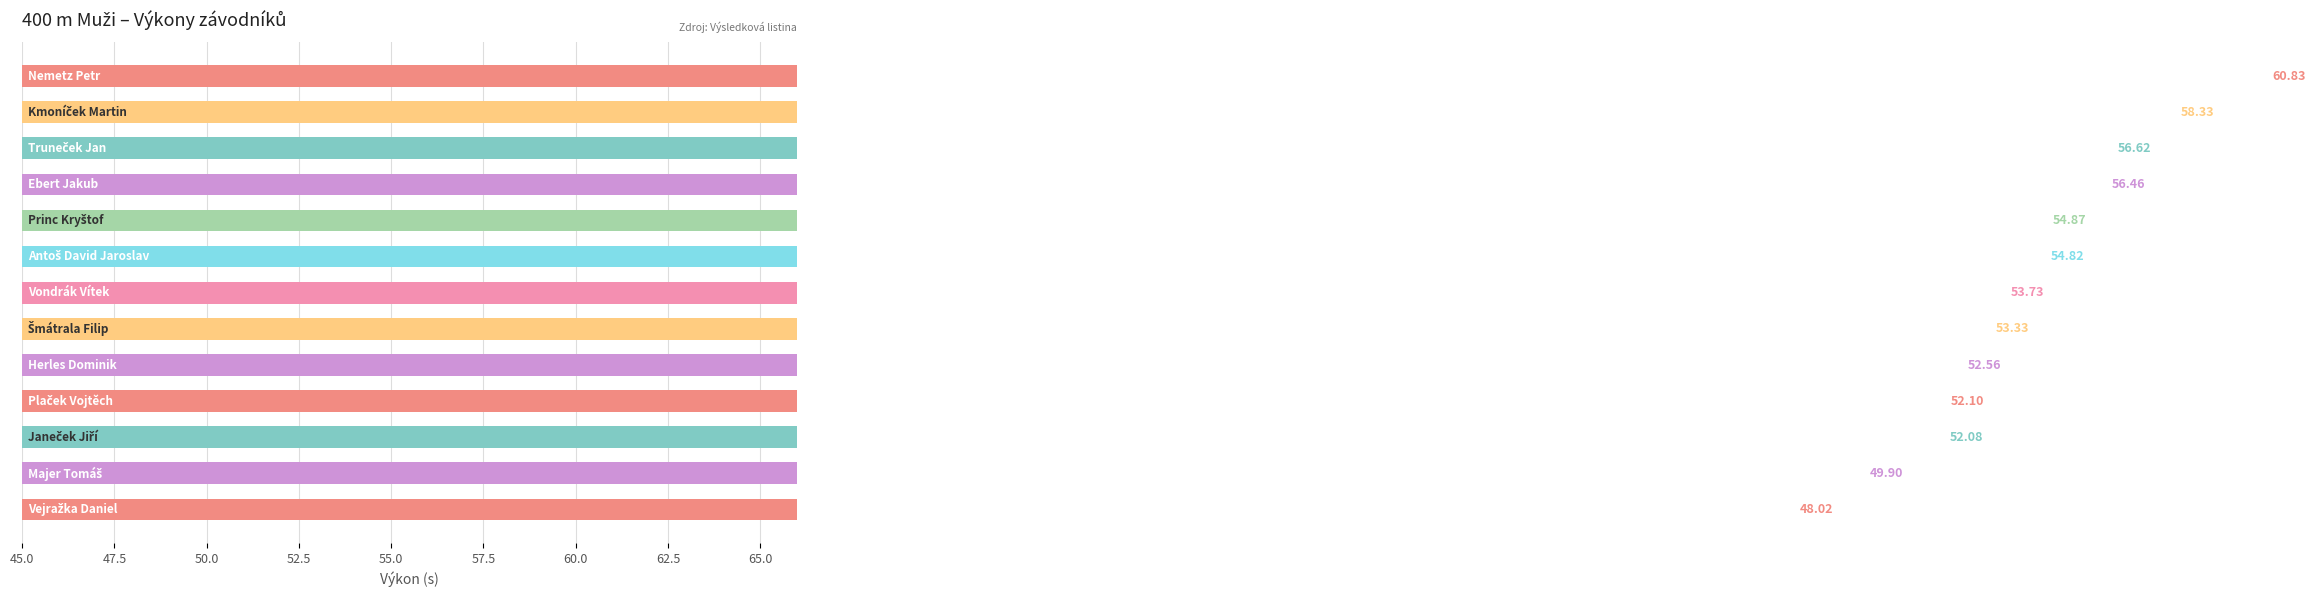

Reading left to right, list all the values displayed in this chart.

Vejražka Daniel=48.0	Majer Tomáš=49.9	Janeček Jiří=52.1	Plaček Vojtěch=52.1	Herles Dominik=52.6	Šmátrala Filip=53.3	Vondrák Vítek=53.7	Antoš David Jaroslav=54.8	Princ Kryštof=54.9	Ebert Jakub=56.5	Truneček Jan=56.6	Kmoníček Martin=58.3	Nemetz Petr=60.8